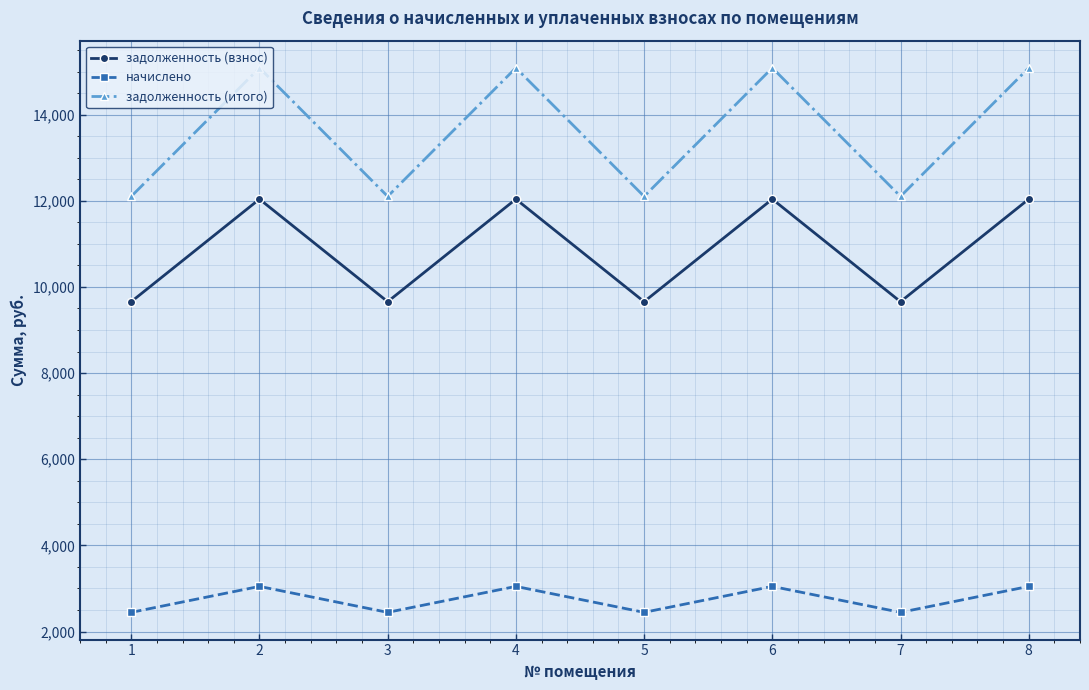

What are all the series names shown in the legend?

задолженность (взнос), начислено, задолженность (итого)